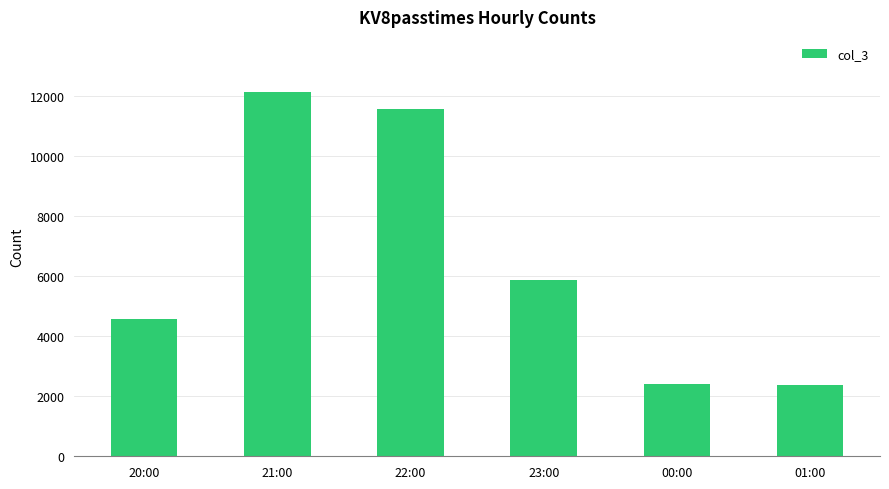

What is the label of the 6th bar from the right?

20:00